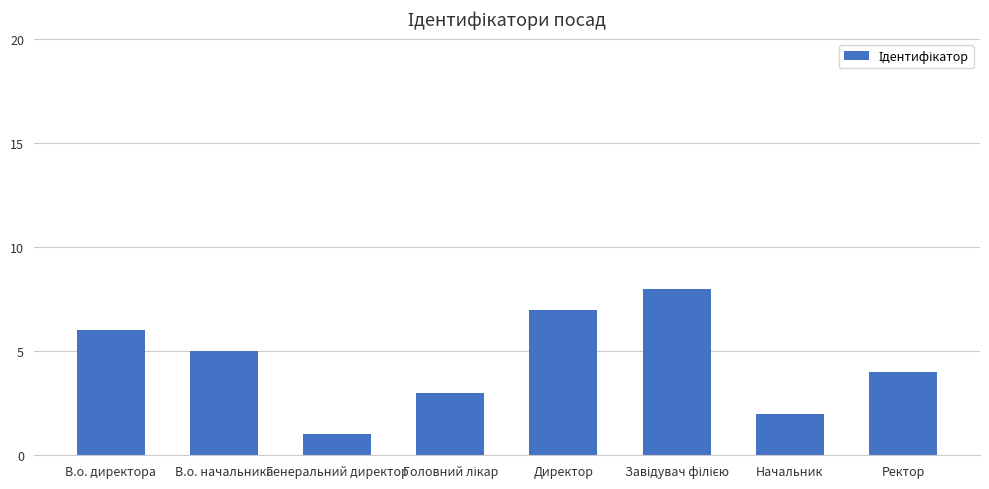

Count the number of data series in this chart.

1